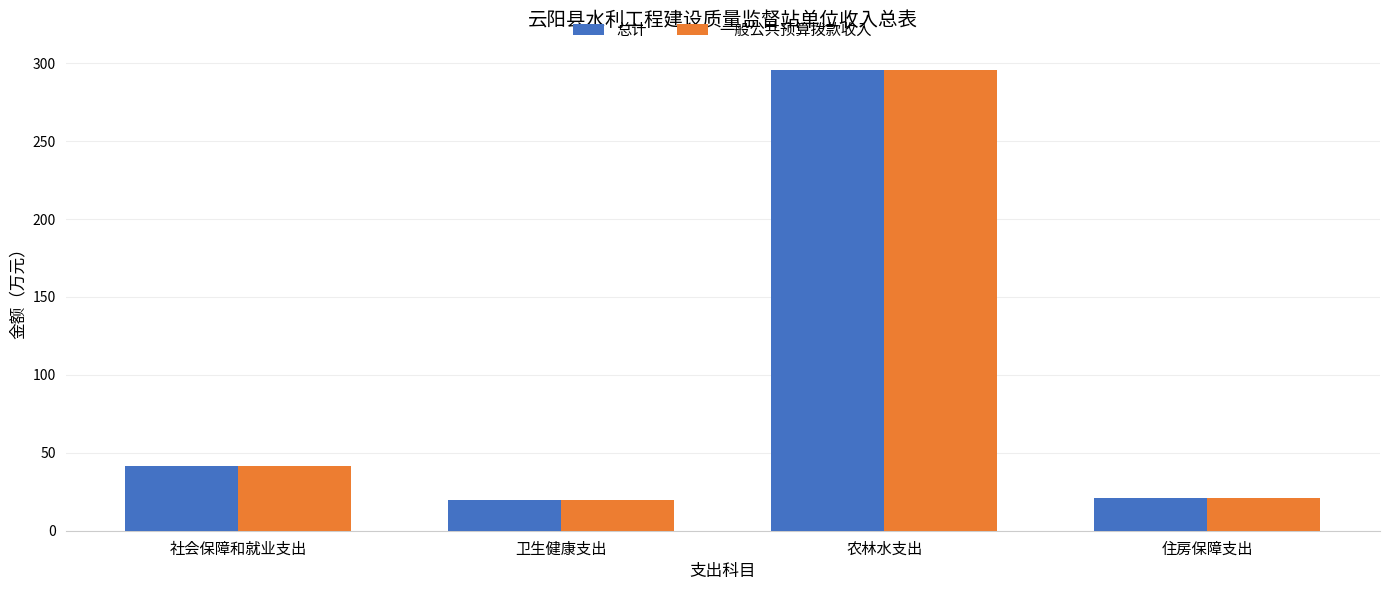

What is the total value across all series at 农林水支出?

591.4